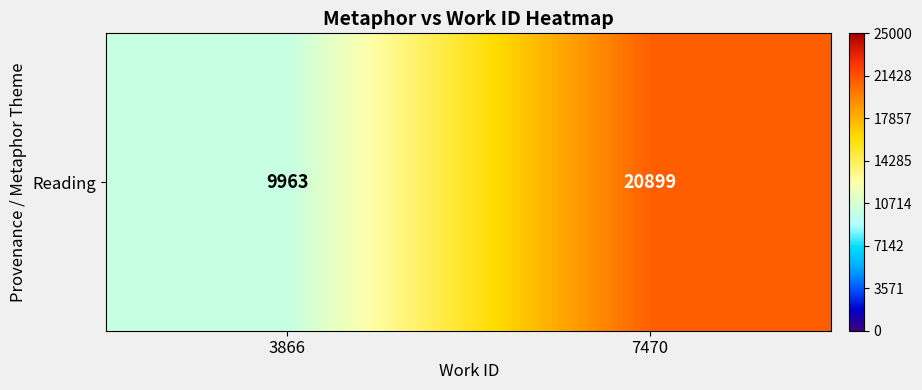

What is the change in value from 3866 to 7470?

+10936